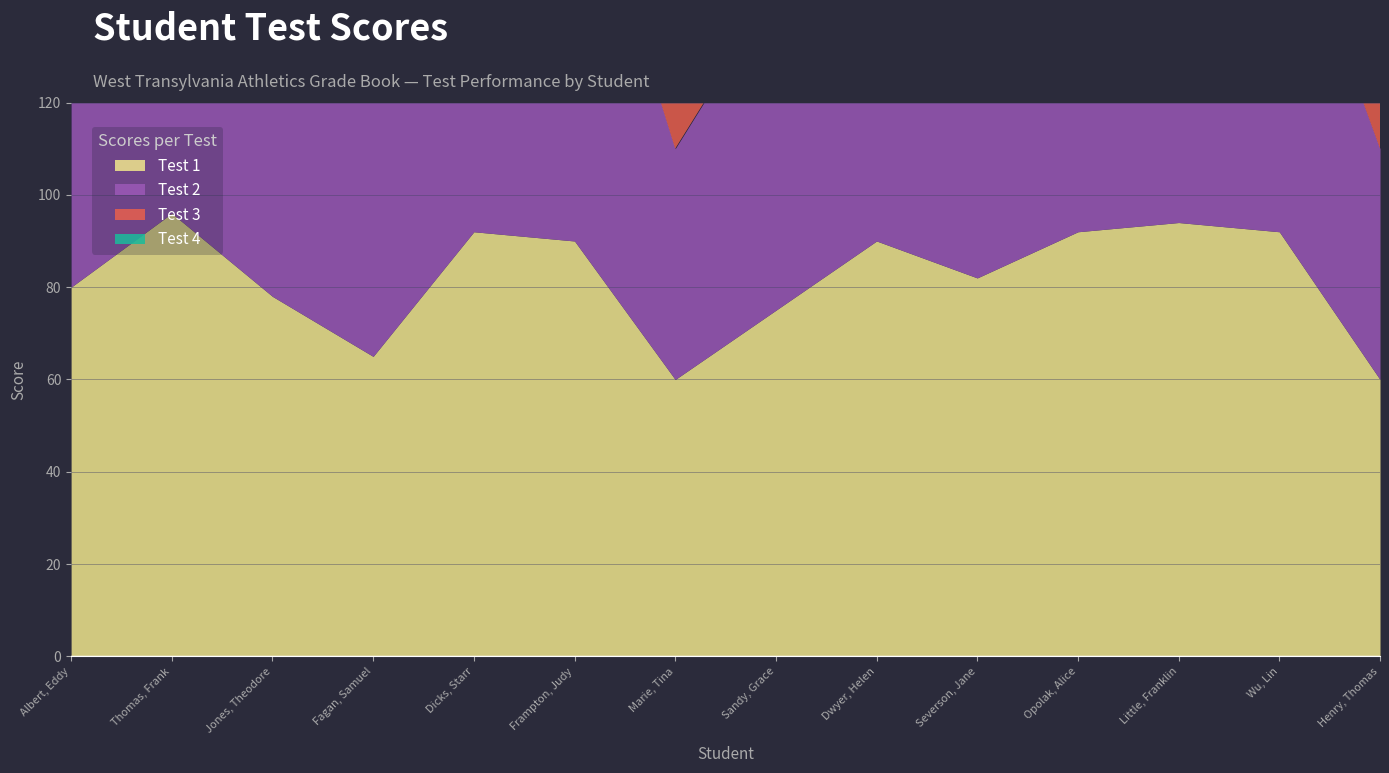

How many lines are shown in the chart?

4